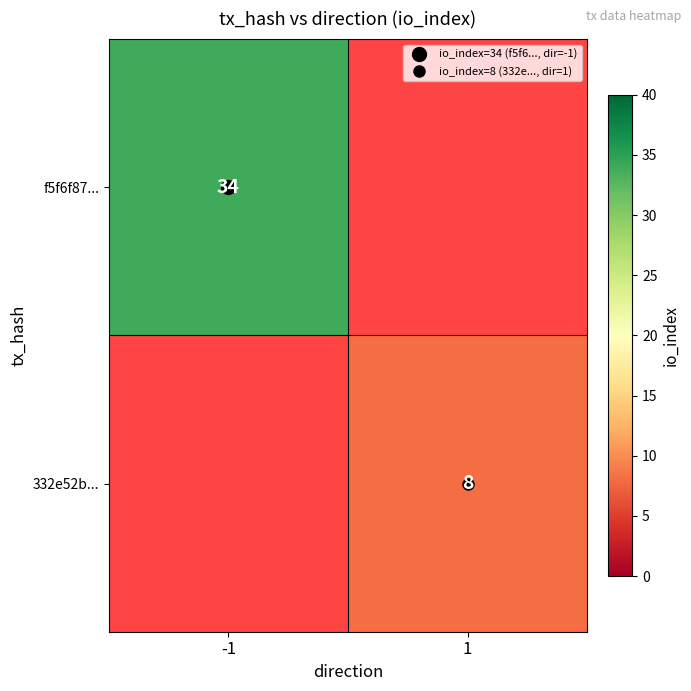

True or false: 332e52b... has a value of 5.3 at 1.

False